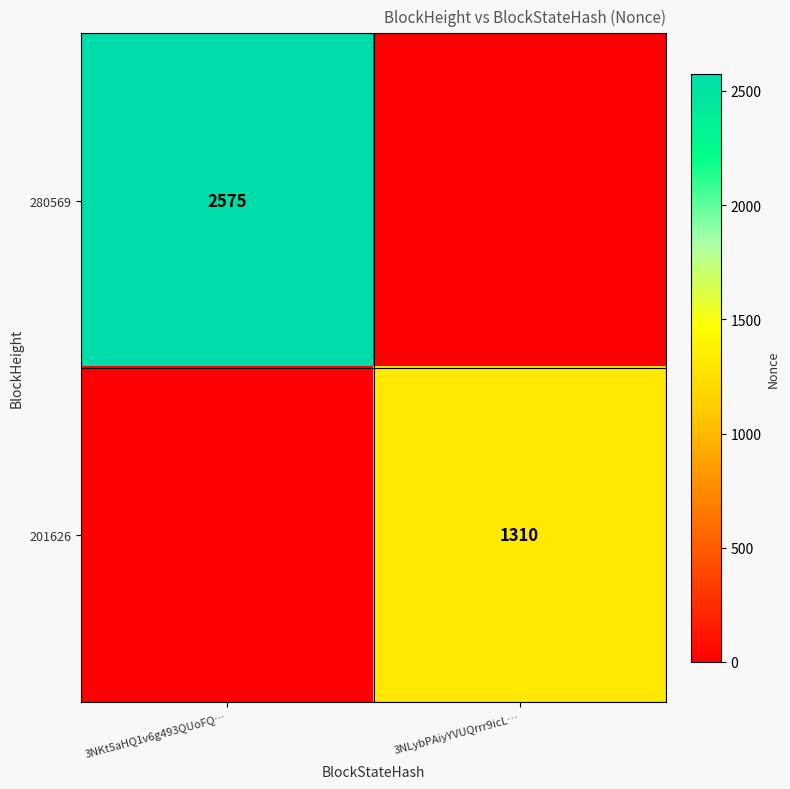

True or false: 201626 has a value of 476 at 3NLybPAiyYVUQrrr9icL….

False